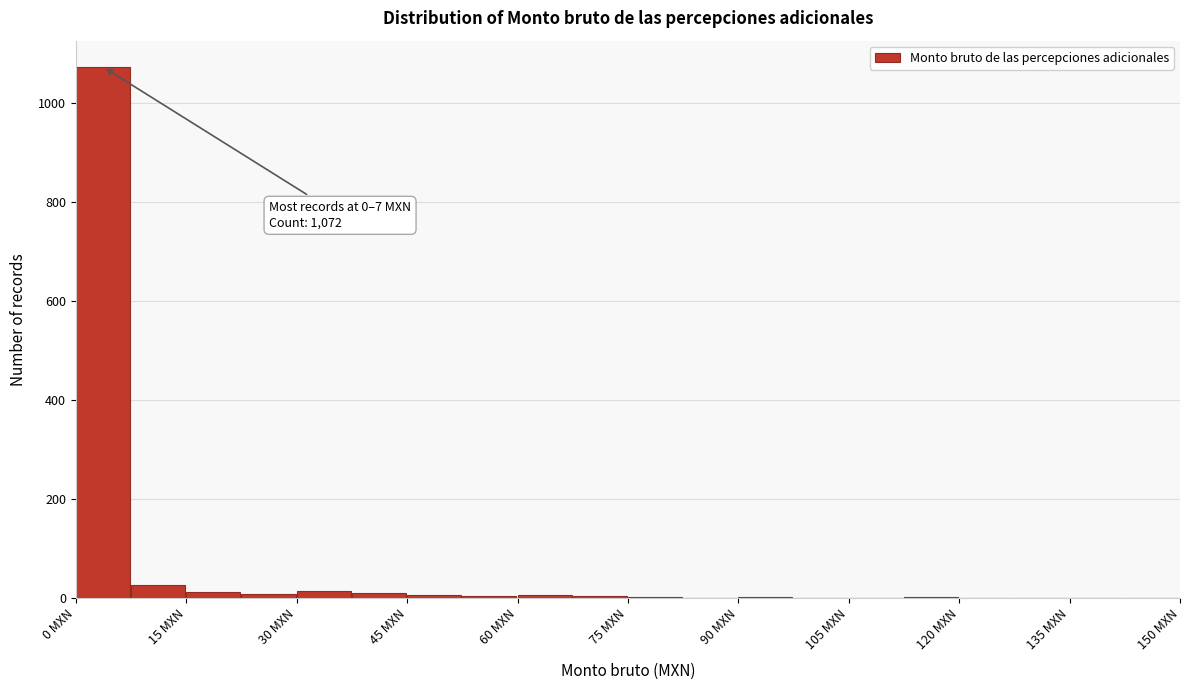

Read against the x-axis, roughly where is the centre of the tallest bar?

4